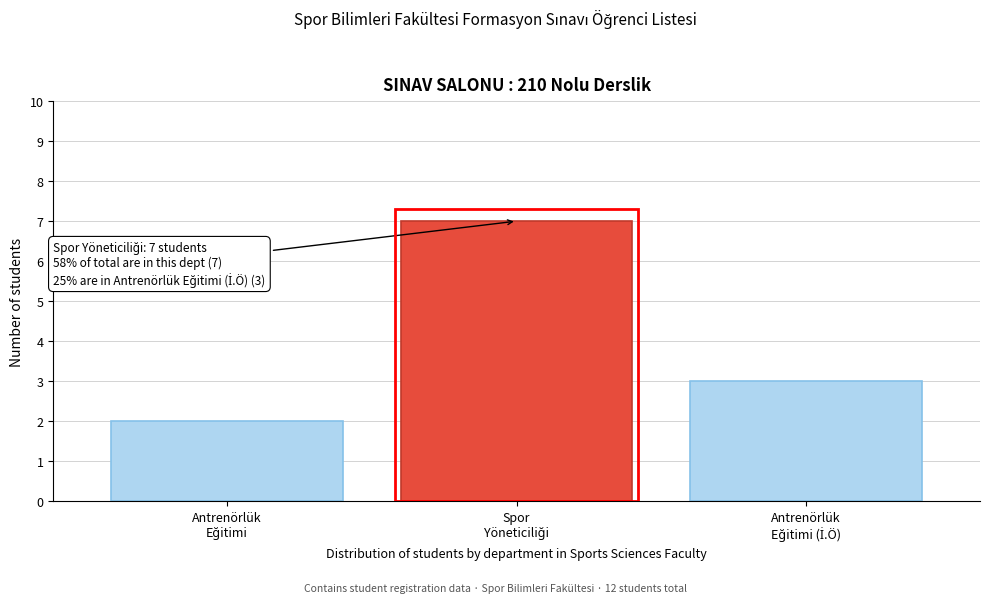

Reading right to left, transcribe all the data shown in this chart.

3	7	2